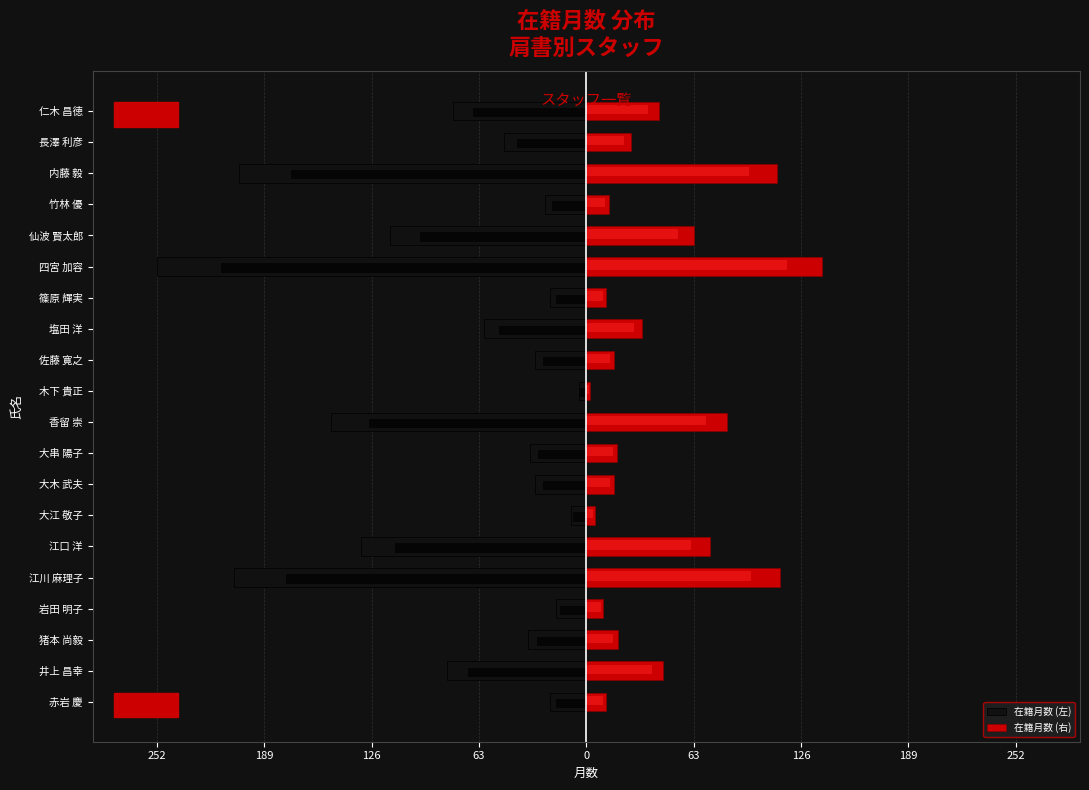

Rank the series by their maximum value, from highest to lowest.

在籍月数 (右), 在籍月数 (左)